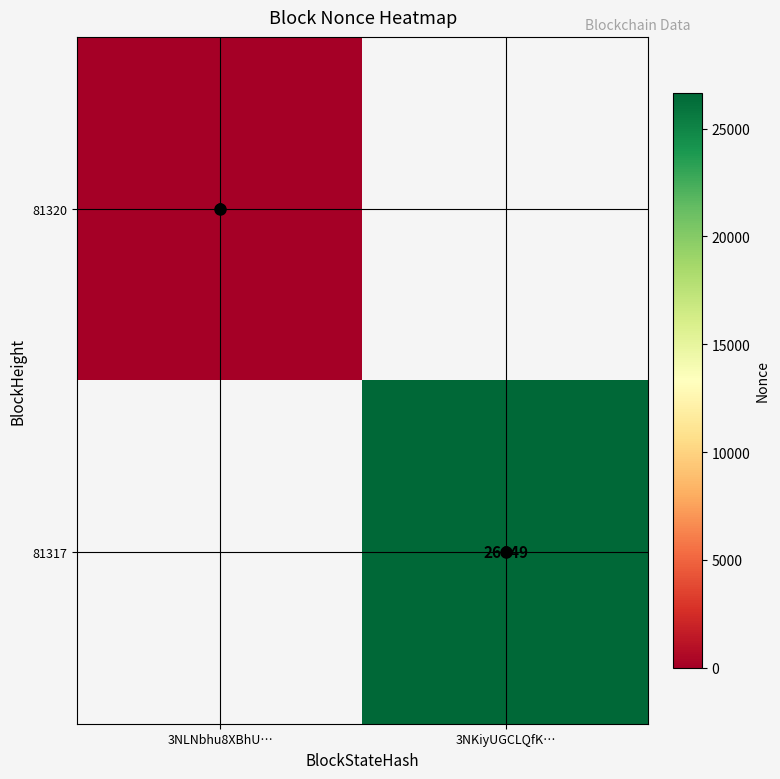

How many data points does each series have?

2